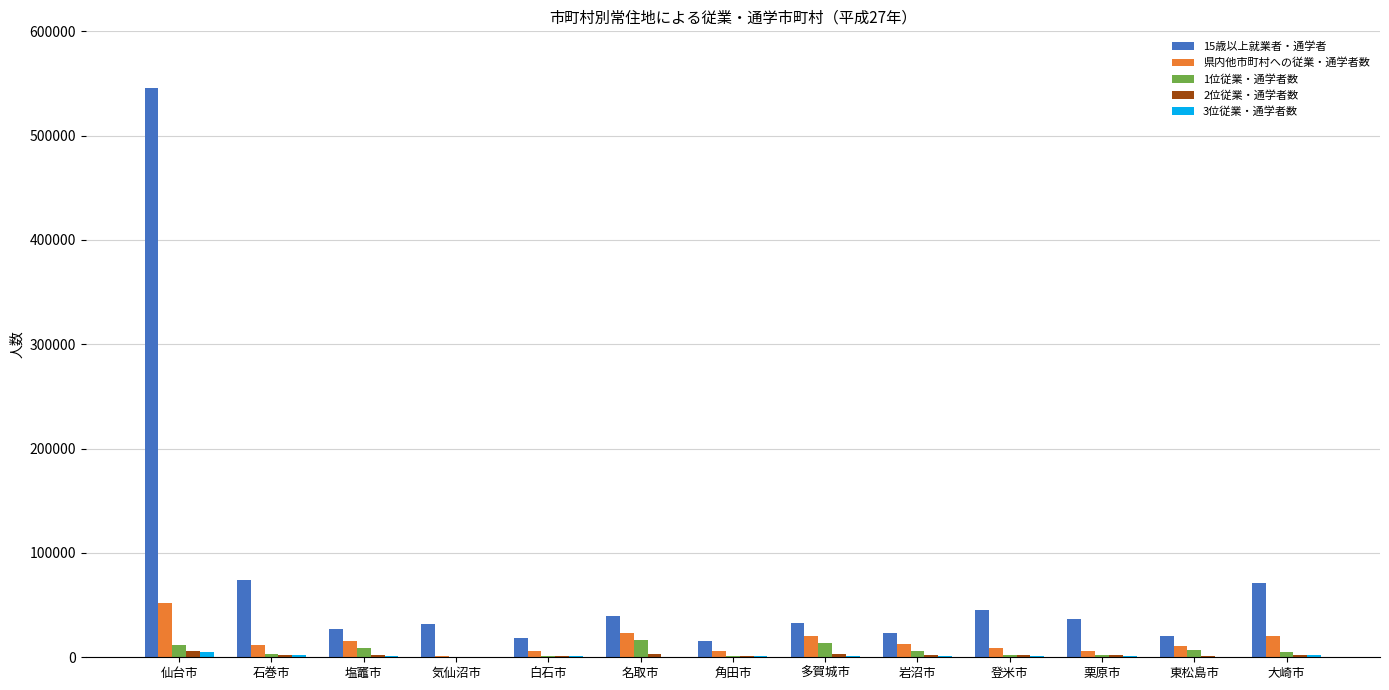

What is the highest value of the 県内他市町村への従業・通学者数 series?

52302